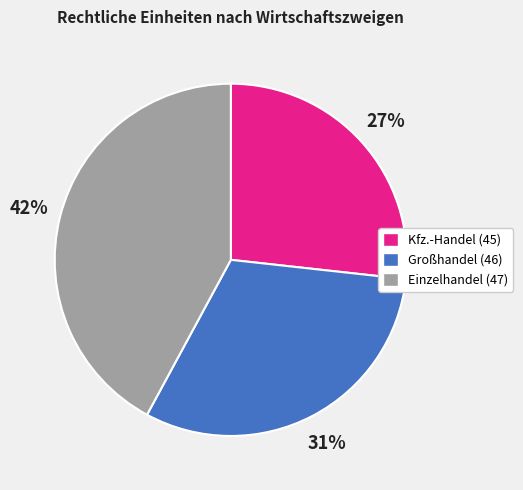

Which has a higher value, Kfz.-Handel (45) or Einzelhandel (47)?

Einzelhandel (47)